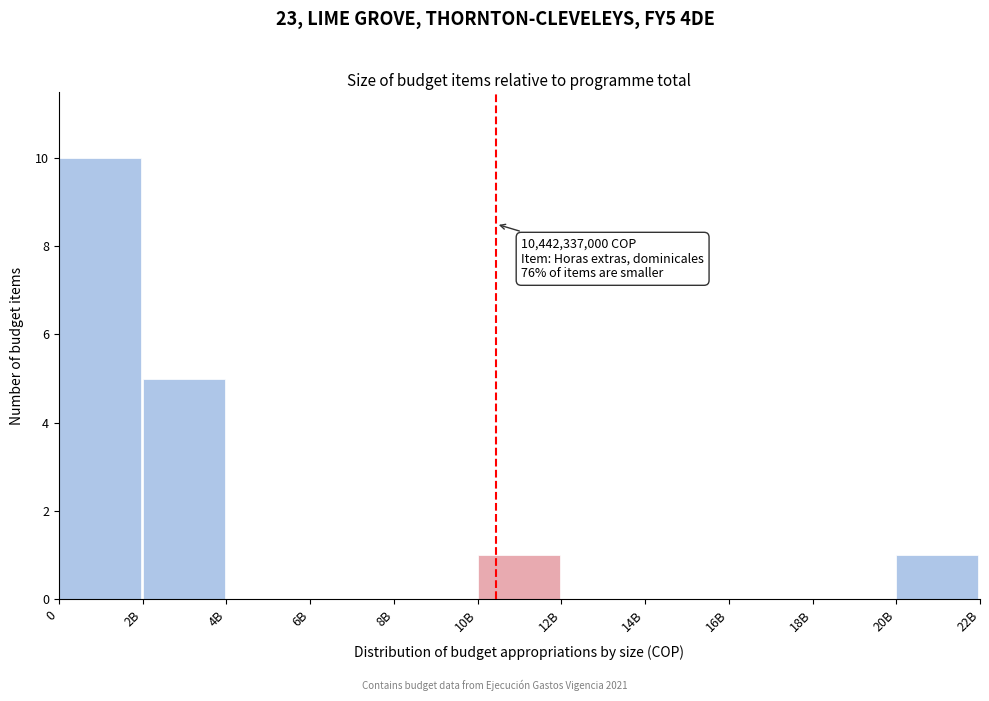

Reading left to right, list all the values displayed in this chart.

0=10	2B=5	4B=0	6B=0	8B=0	10B=1	12B=0	14B=0	16B=0	18B=0	20B=1